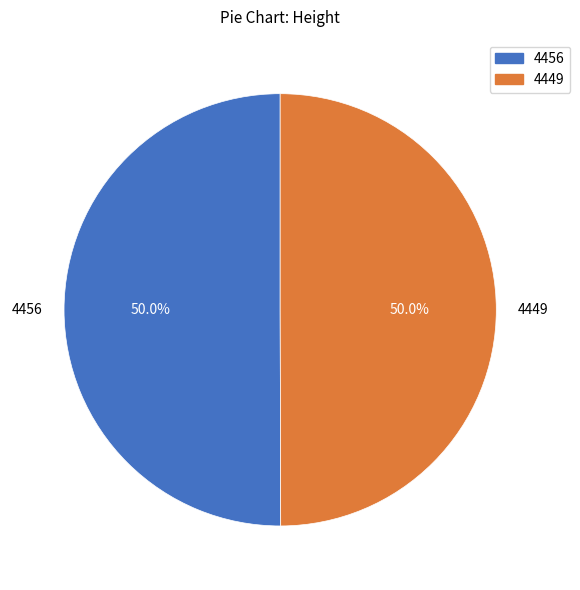

The 4449 slice represents 50% of the pie. True or false?

True